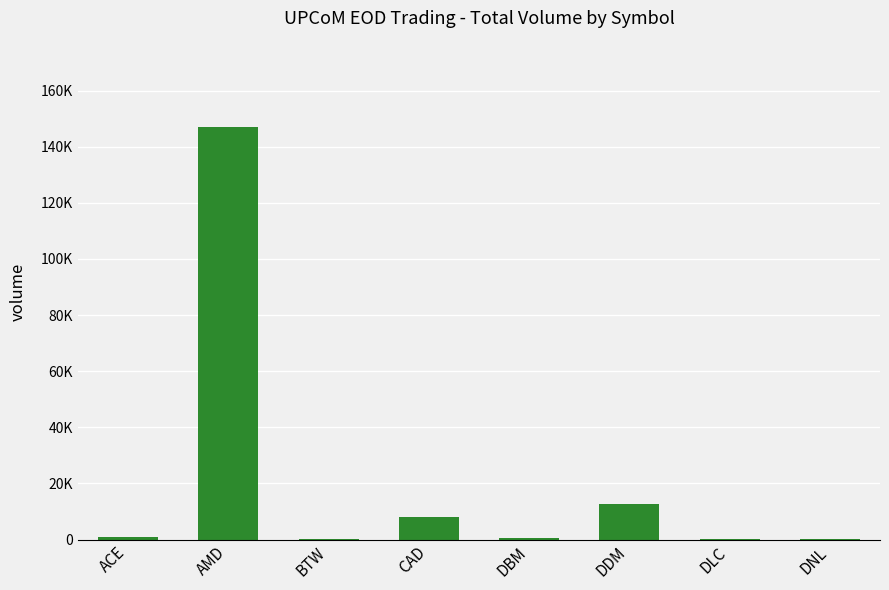

What is the maximum value shown in the chart?

146900